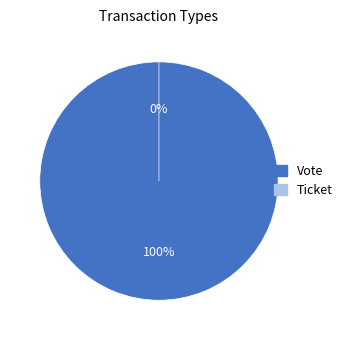

To the nearest percent, what is the difference between the largest and smallest slice percentages?

100%